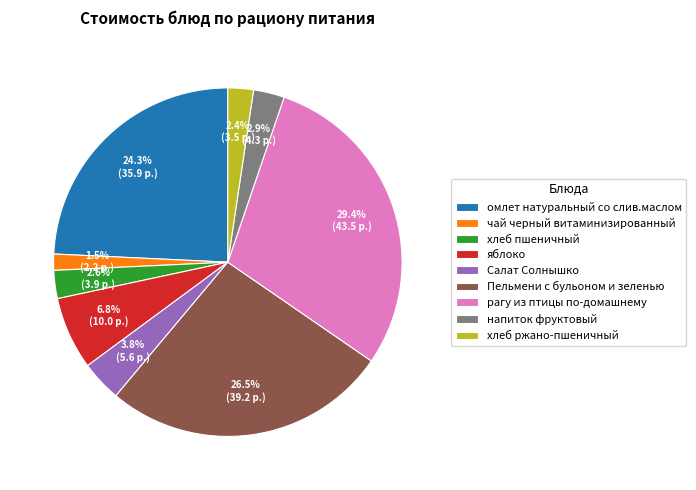

How many segments does this pie chart have?

9